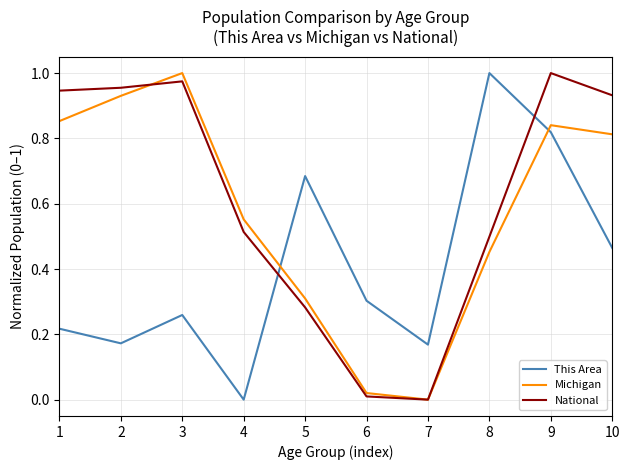

Does the chart have visible grid lines?

Yes